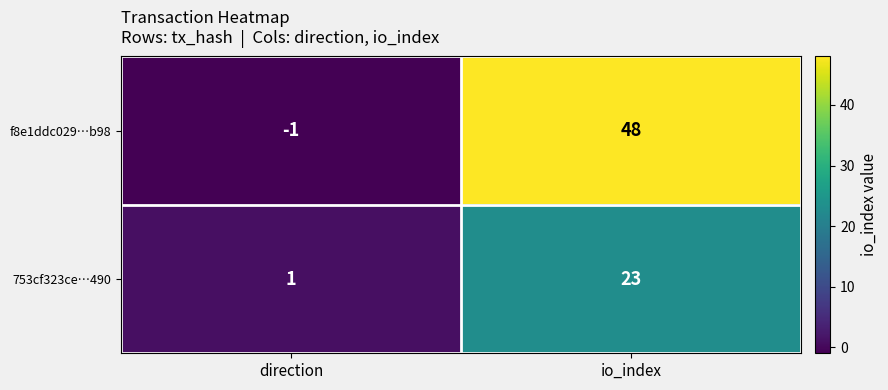

How many distinct data groups are displayed?

2